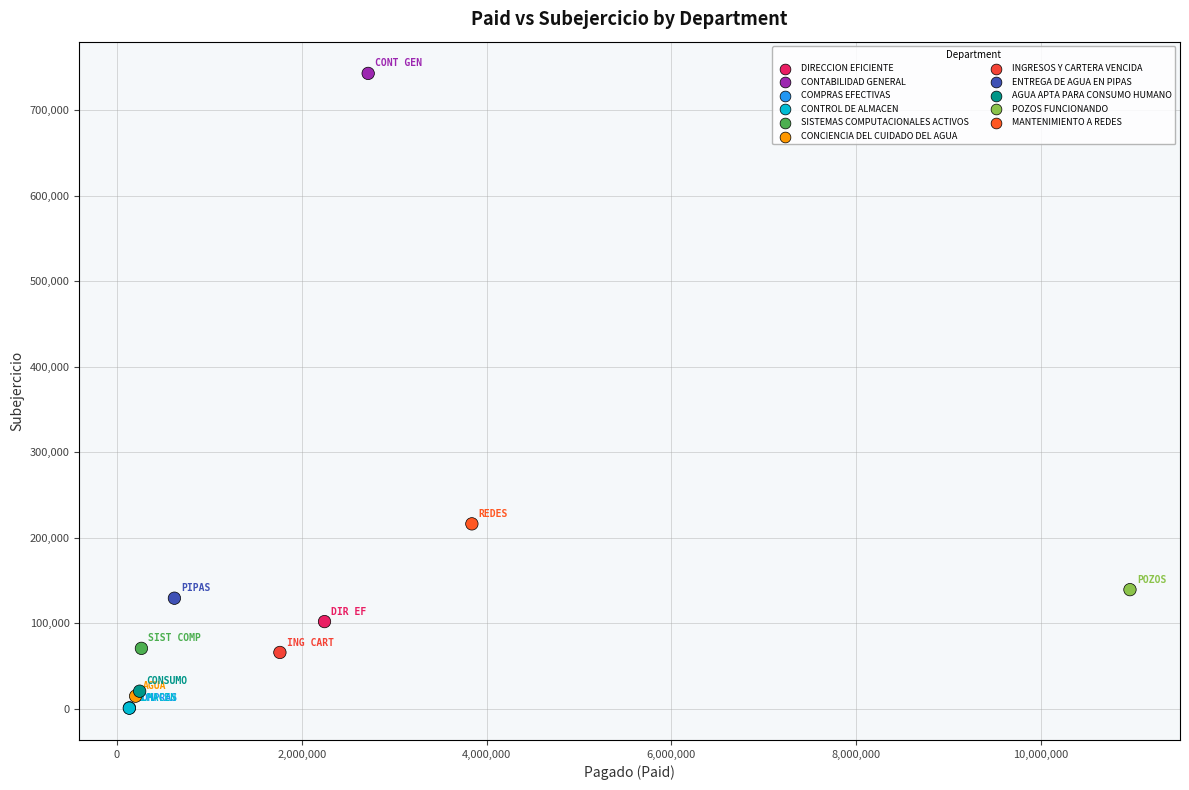

What Y value in the scatter plot is closest to 371868?

216300.7